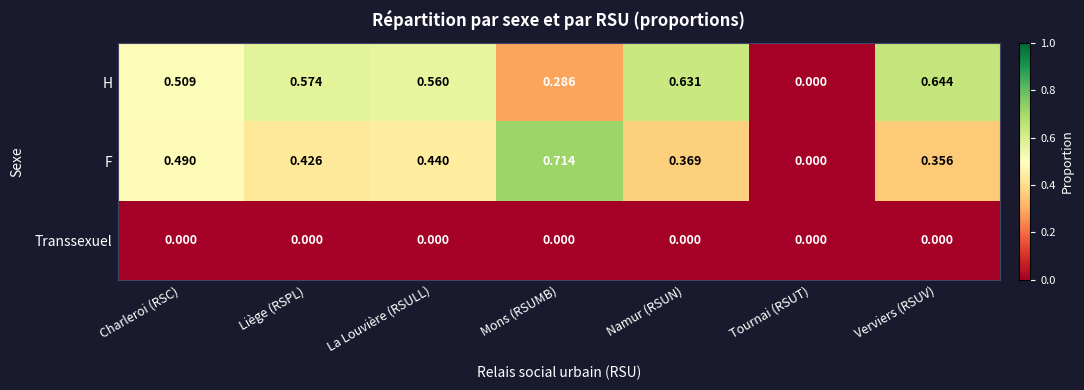

At which category does the chart reach its peak across all series?

Mons (RSUMB)